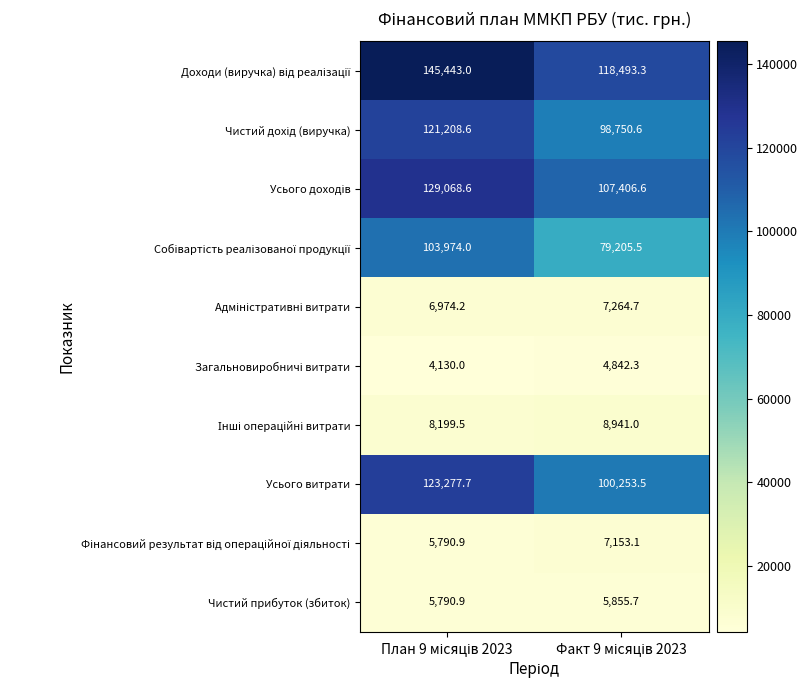

What is the highest value of the Чистий прибуток (збиток) series?

5855.7